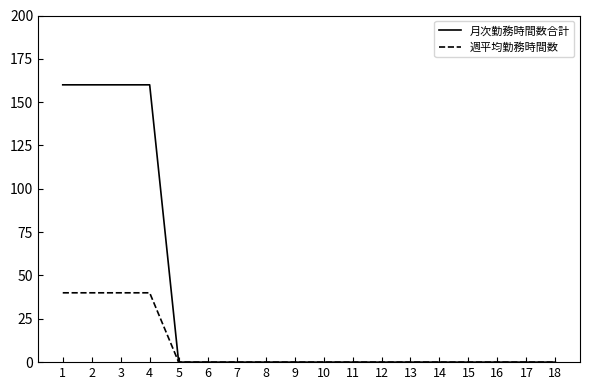

Which series has the largest range (max minus min)?

月次勤務時間数合計